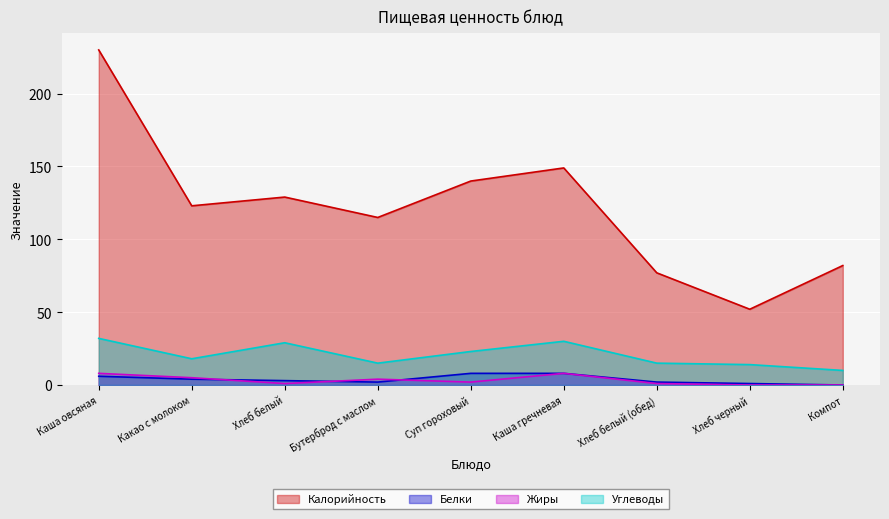

What is the value of the Белки point at the 1st from the left?

6